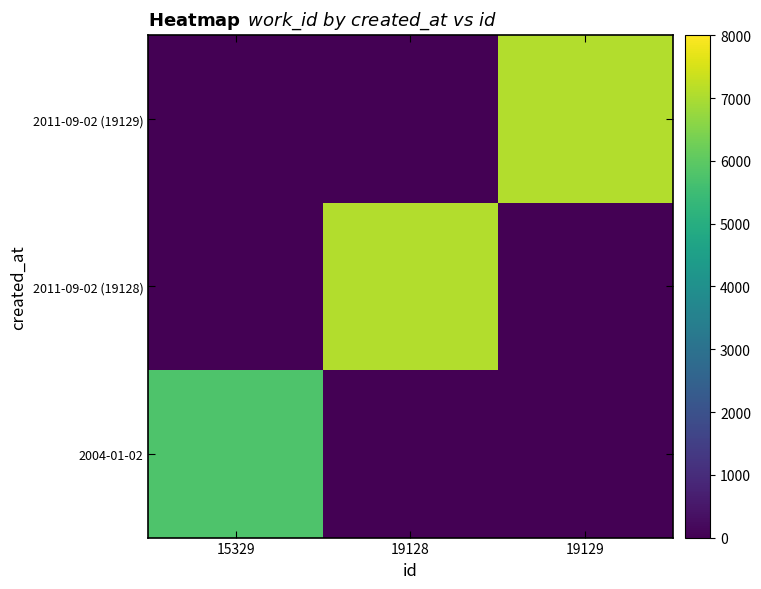

What is the difference between the highest and lowest values at 19129?

7080